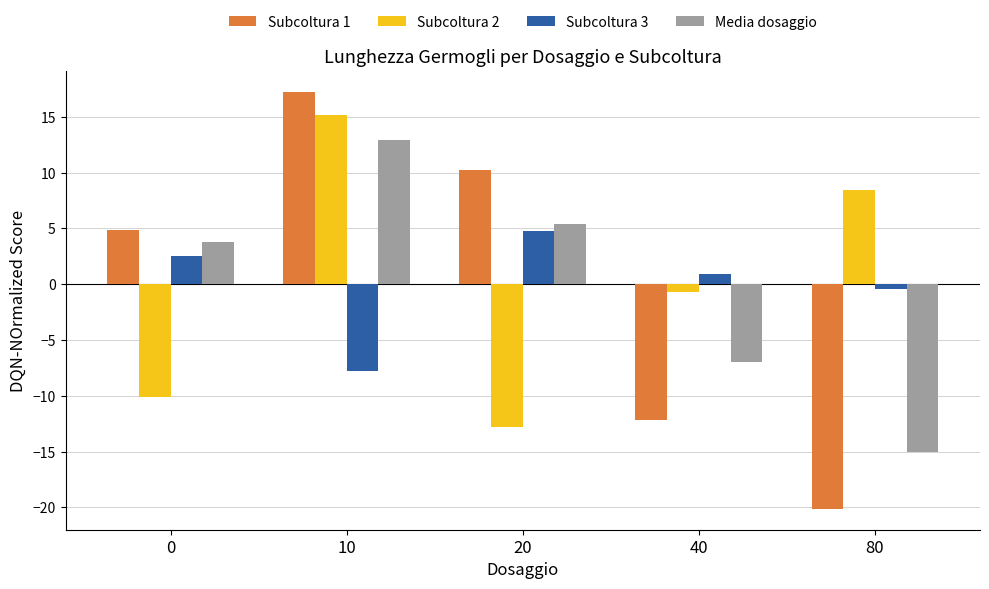

How many groups of bars are there?

5